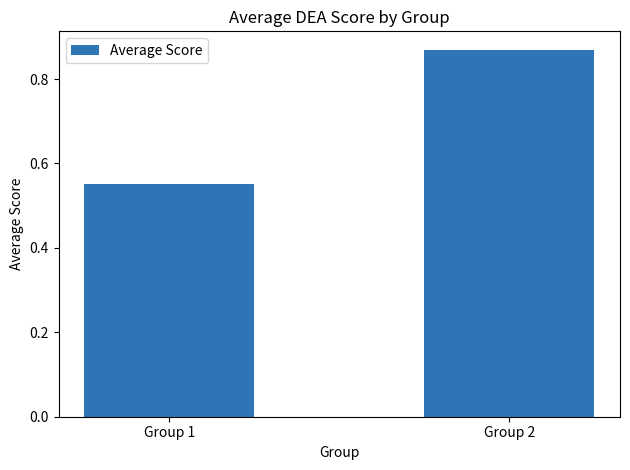

What is the difference between the maximum and minimum values?

0.3